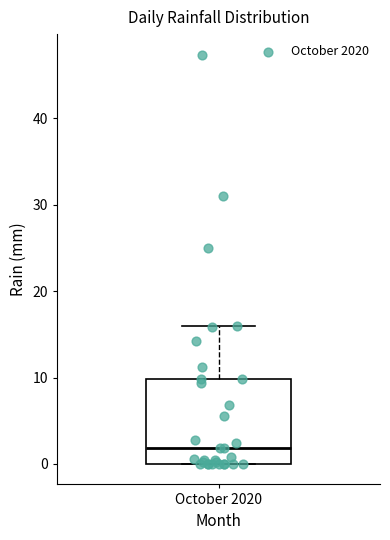

Where is the lower edge of the box for October 2020 on the y-axis? The values are not printed on the chart, so give them approximately, as read against the axis.

0